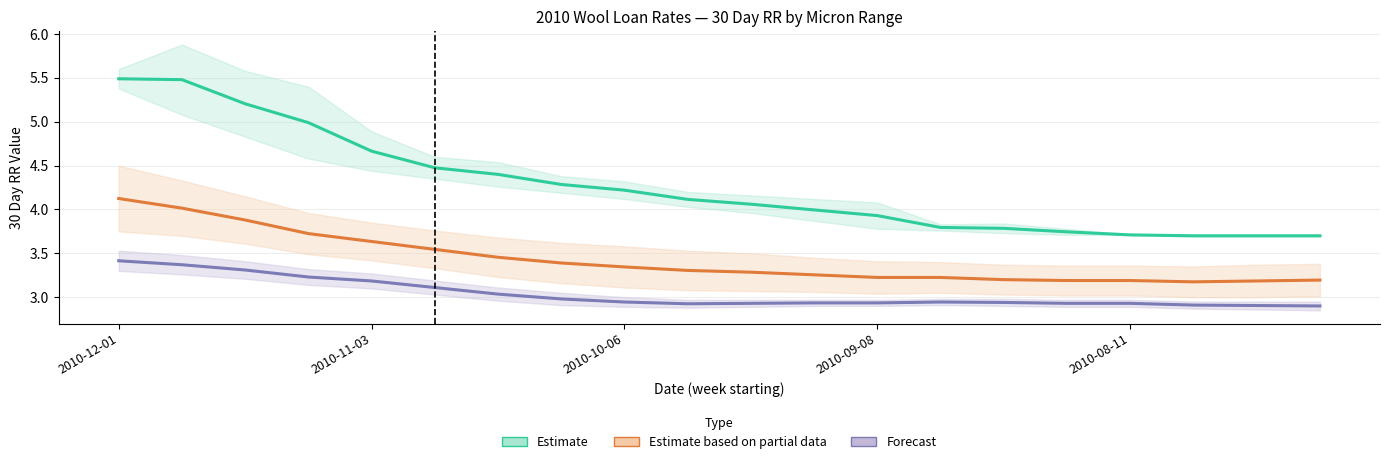

At which category is the sum across all series the highest?

2010-12-01